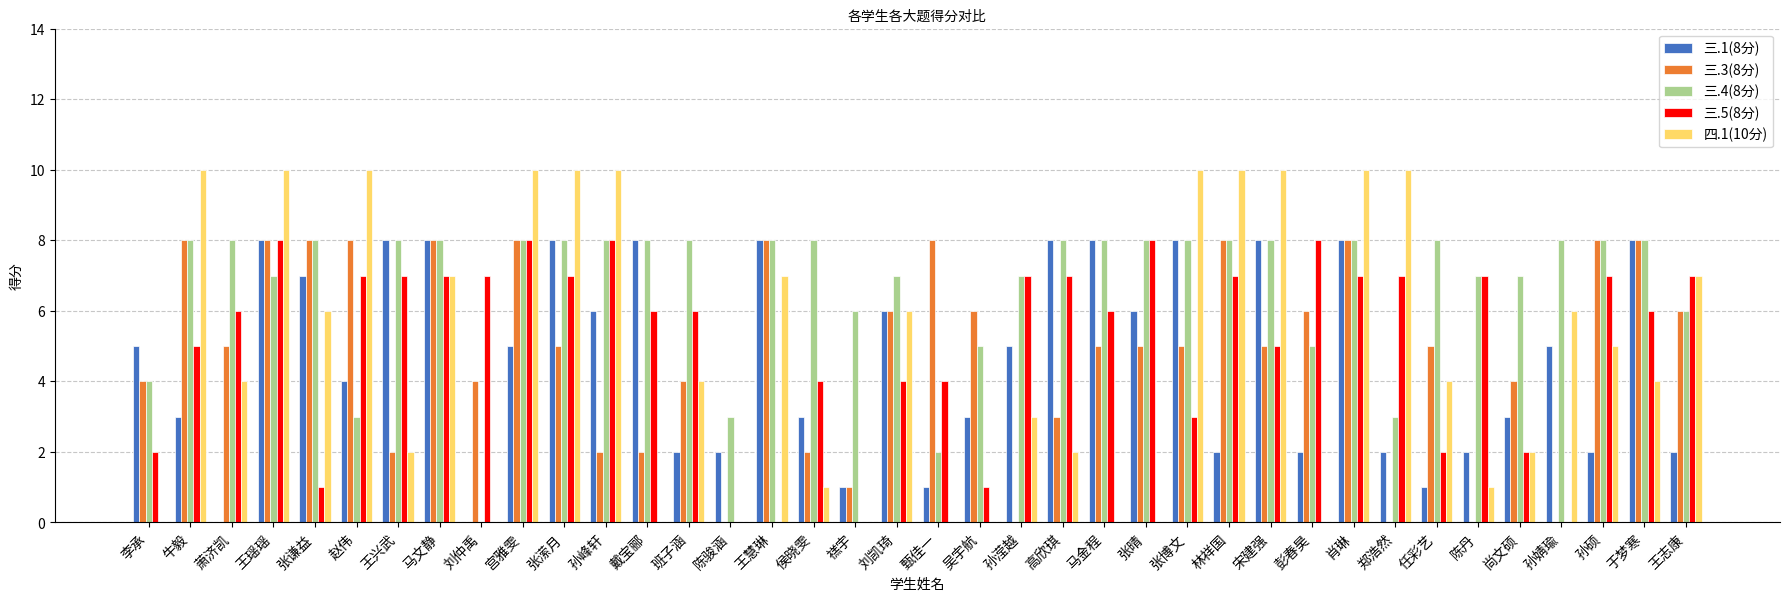

Which series has the largest total across all categories?

三.4(8分)